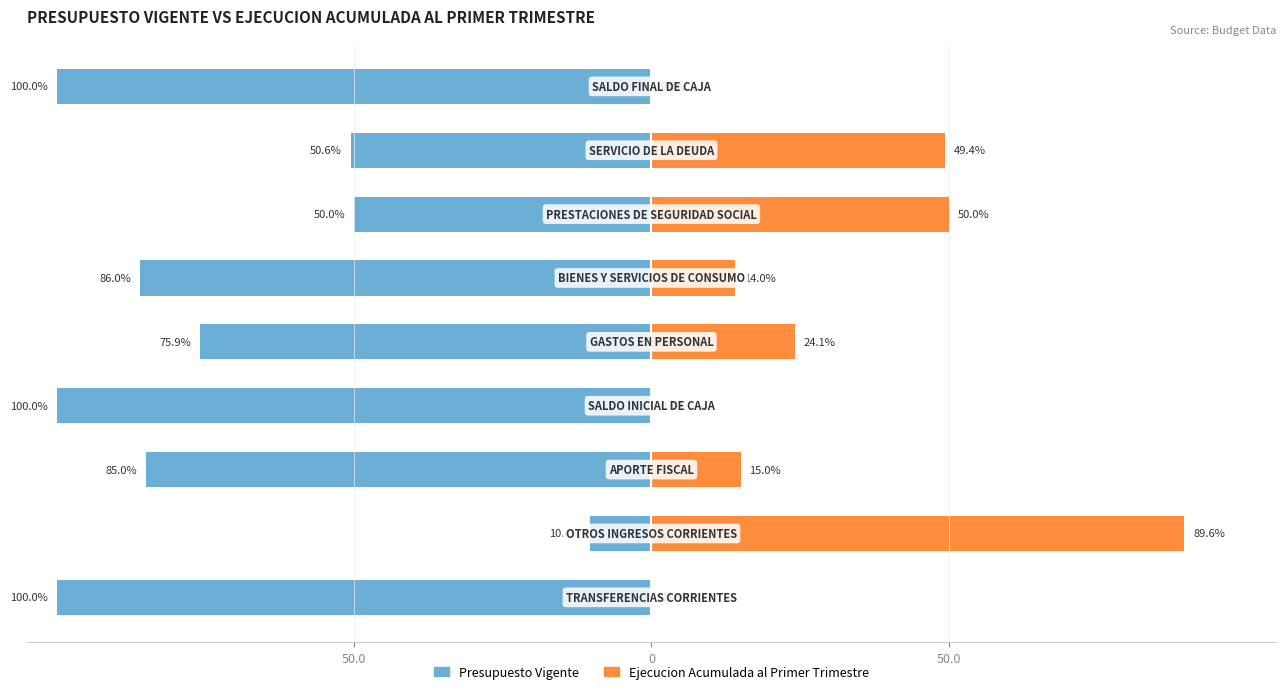

At 4, list the series in order from smallest to largest.

Presupuesto Vigente, Ejecucion Acumulada al Primer Trimestre